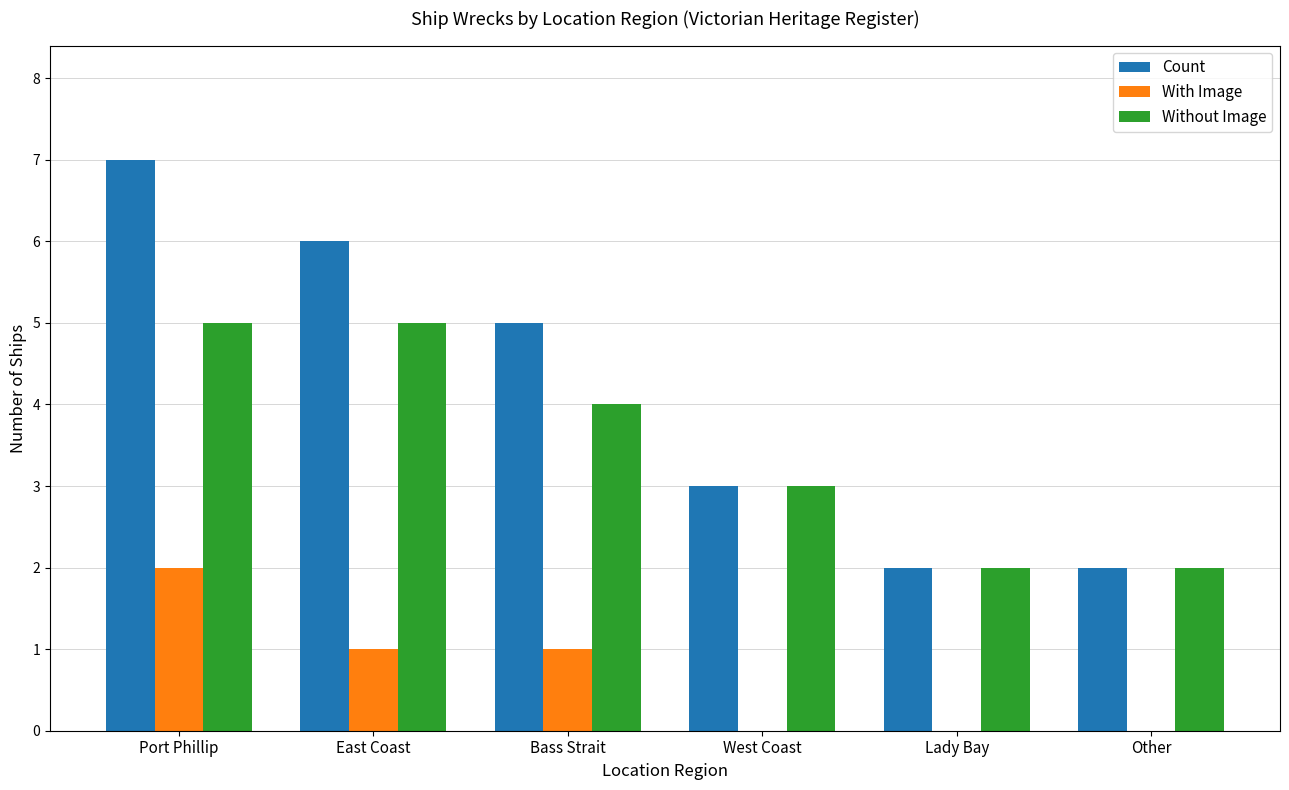

What is the sum of the Count values at Port Phillip and East Coast?

13